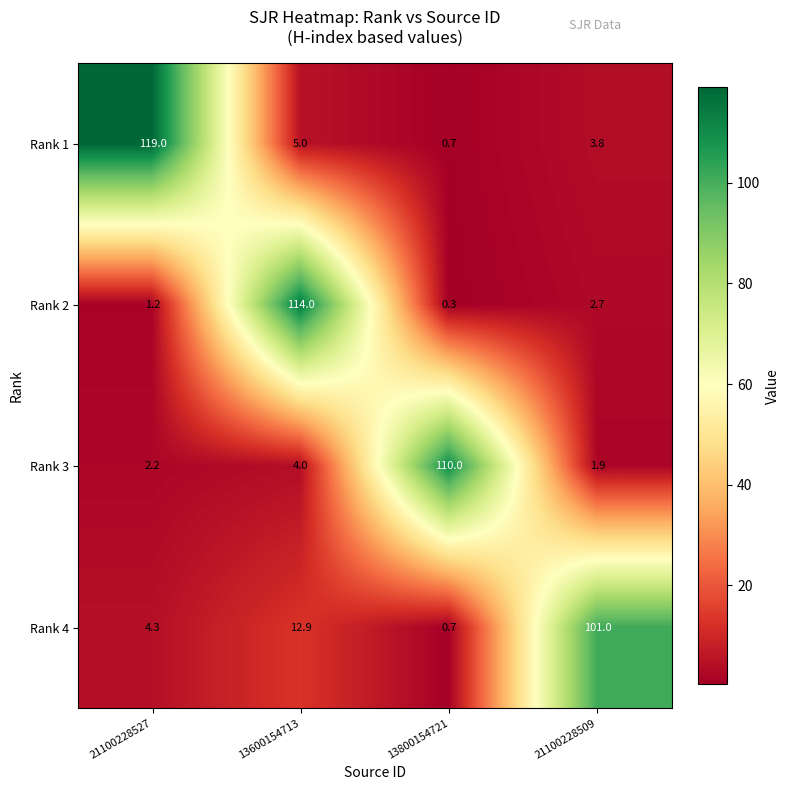

How many series are shown in this chart?

4